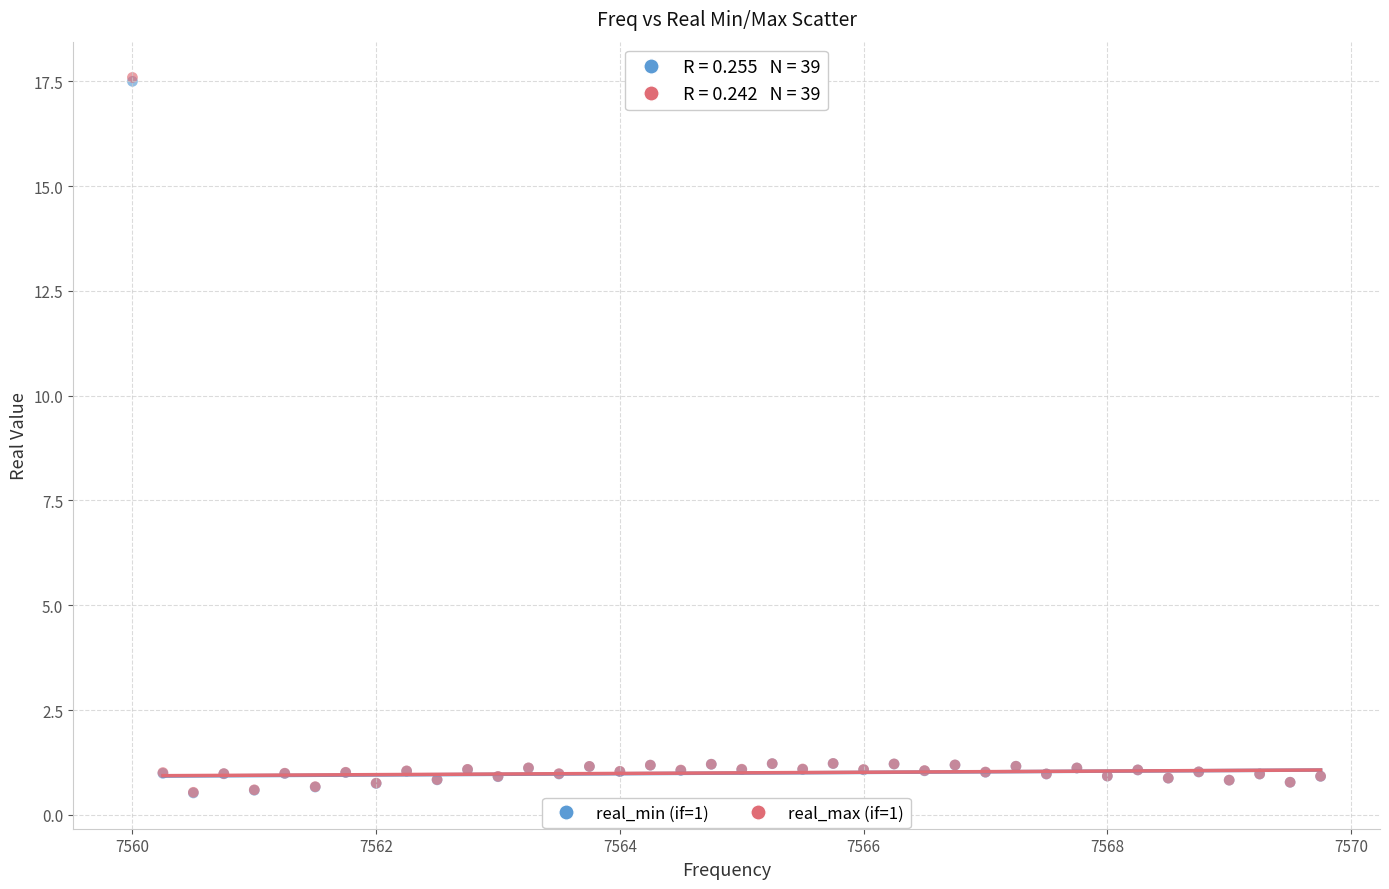

What are all the series names shown in the legend?

real_min (if=1), real_max (if=1)